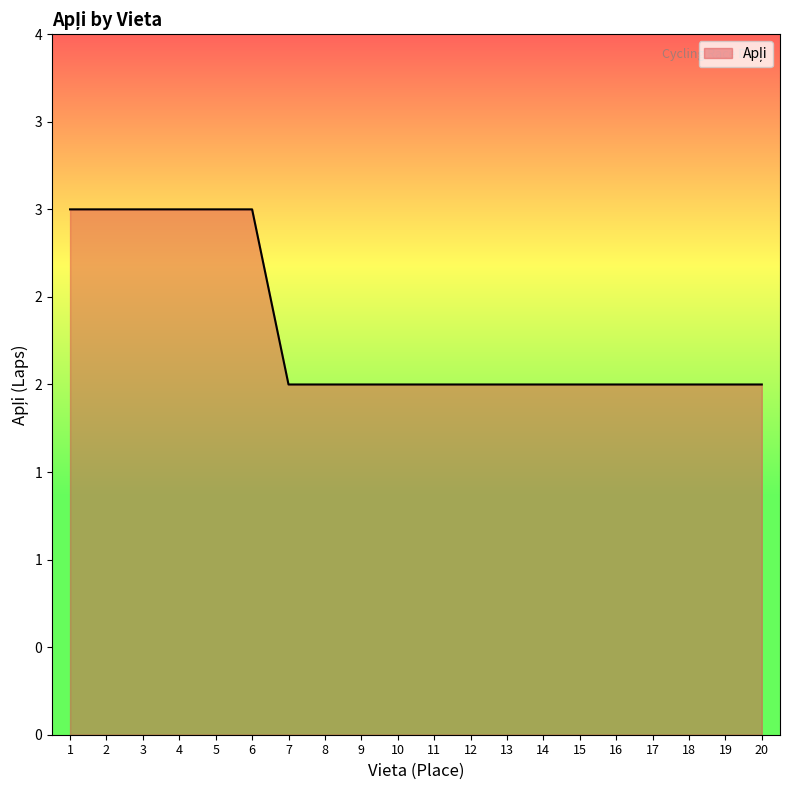

List the labels in order of value, largest first.

1, 2, 3, 4, 5, 6, 7, 8, 9, 10, 11, 12, 13, 14, 15, 16, 17, 18, 19, 20